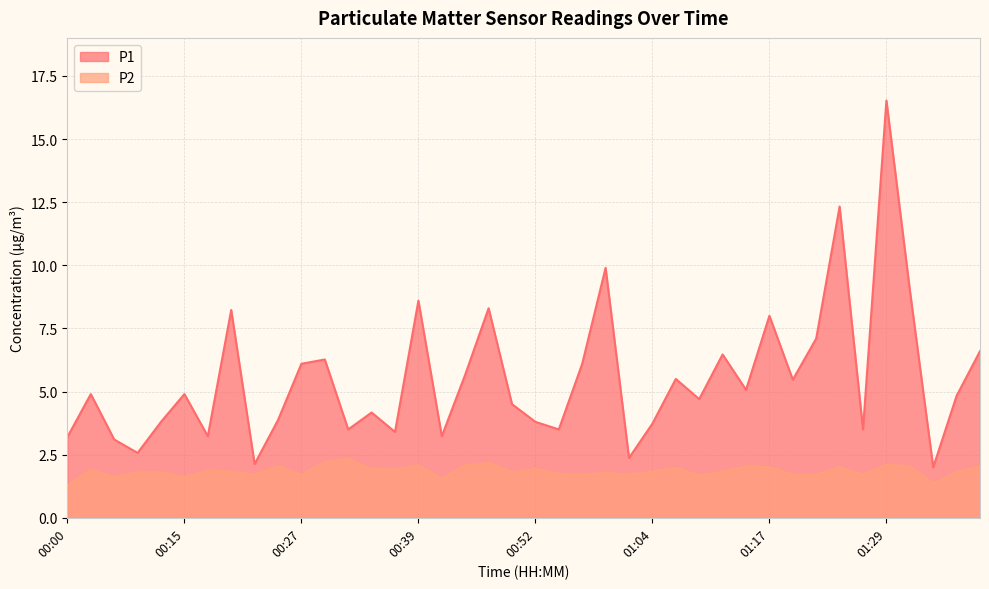

List the series in order of their peak value, lowest first.

P2, P1